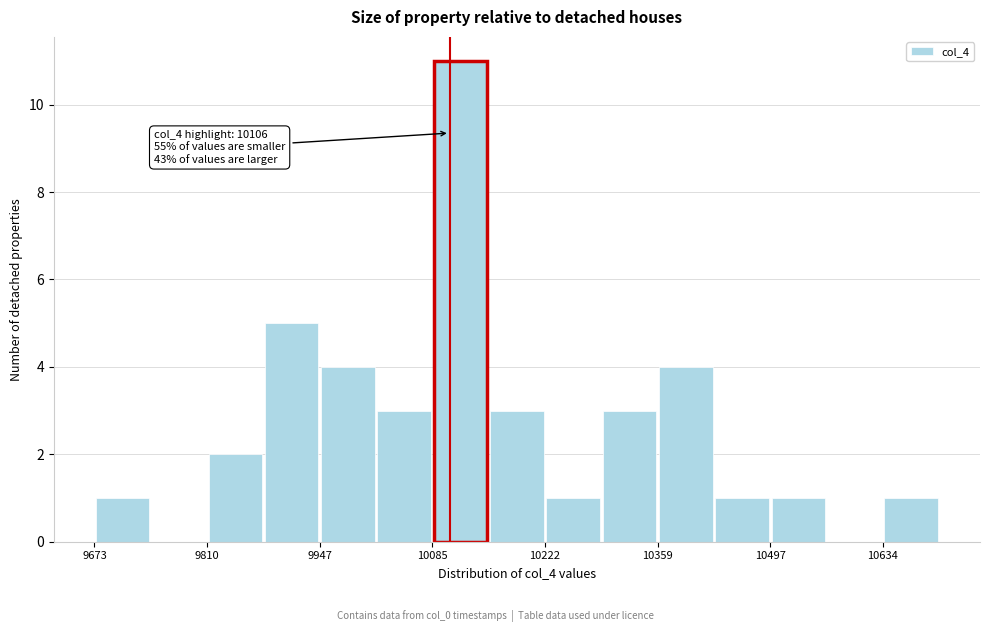

Around what value on the x-axis is the tallest bar? Give the approximate position of its centre, as read against the axis.

10120